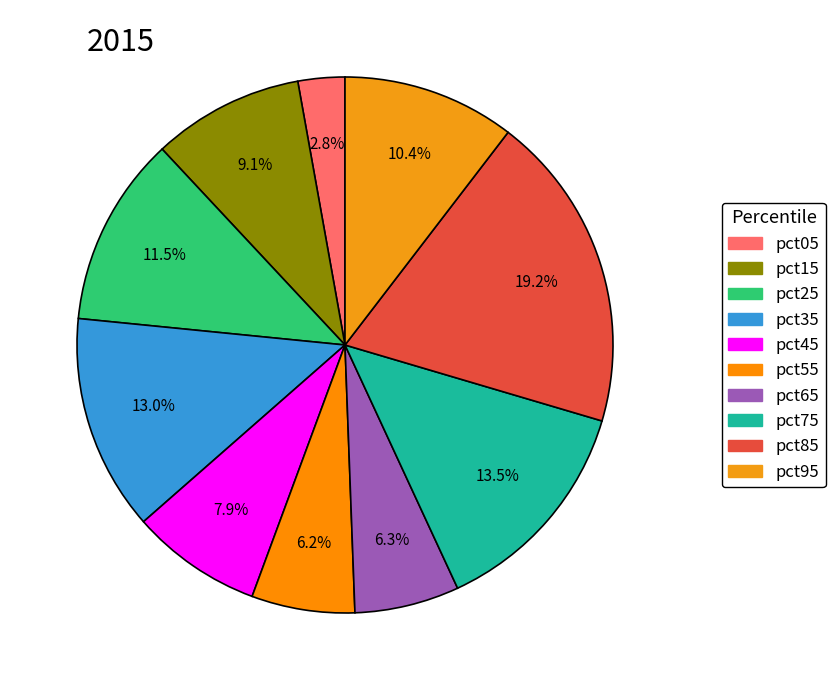

To the nearest percent, what is the difference between the pct35 and pct55 slice percentages?

7%